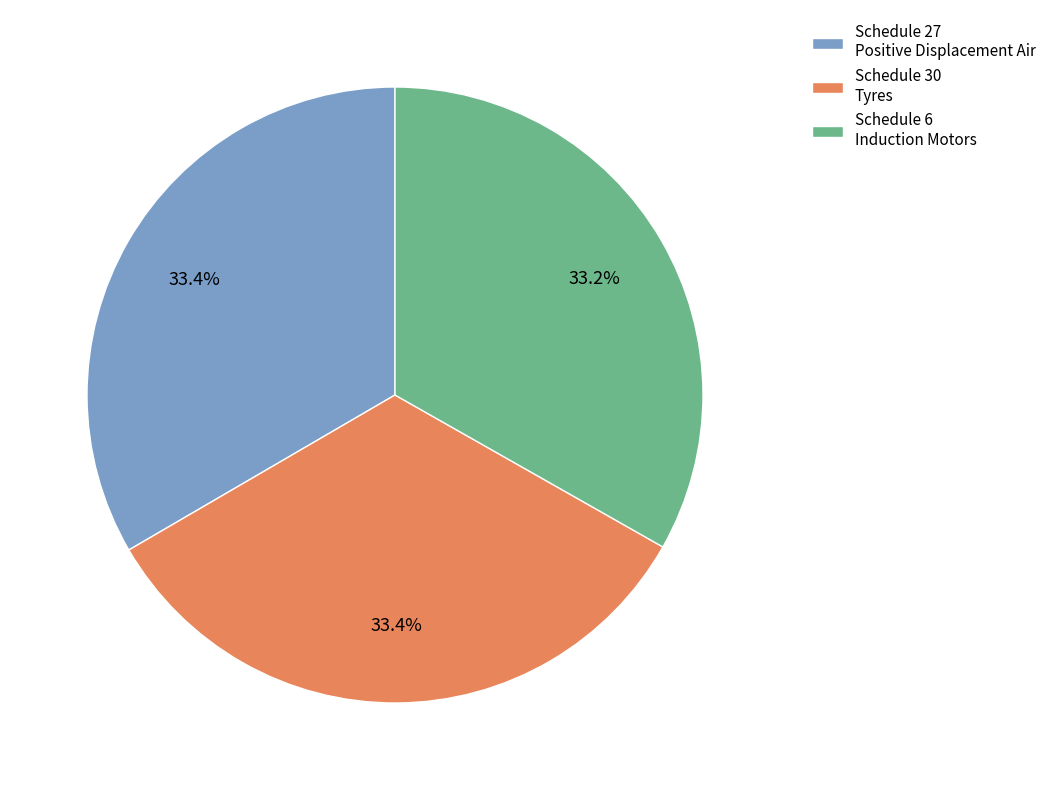

How much of the chart is everything except Schedule 30 Tyres?

66.6%